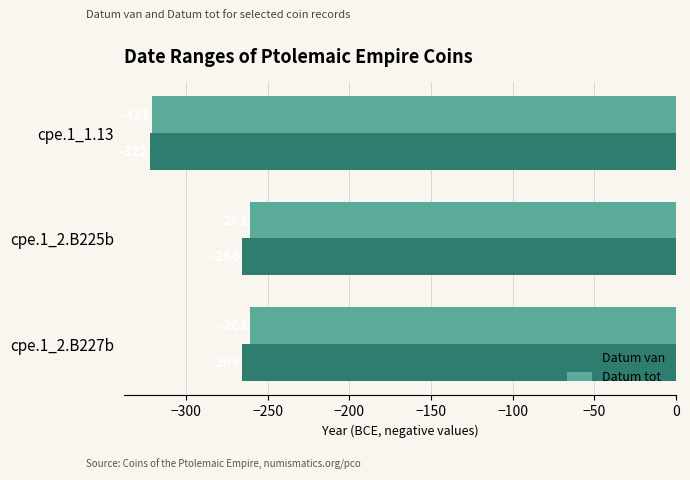

The value of Datum tot at cpe.1_2.B225b is -261. True or false?

True